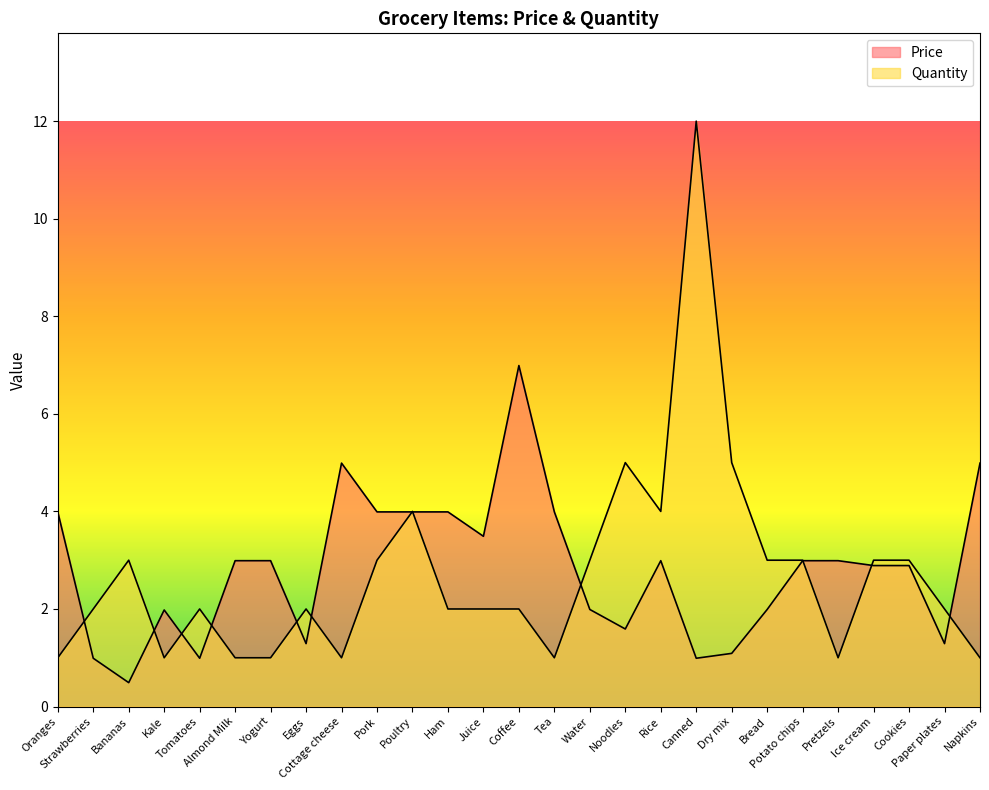

What position from the right is Noodles?

11